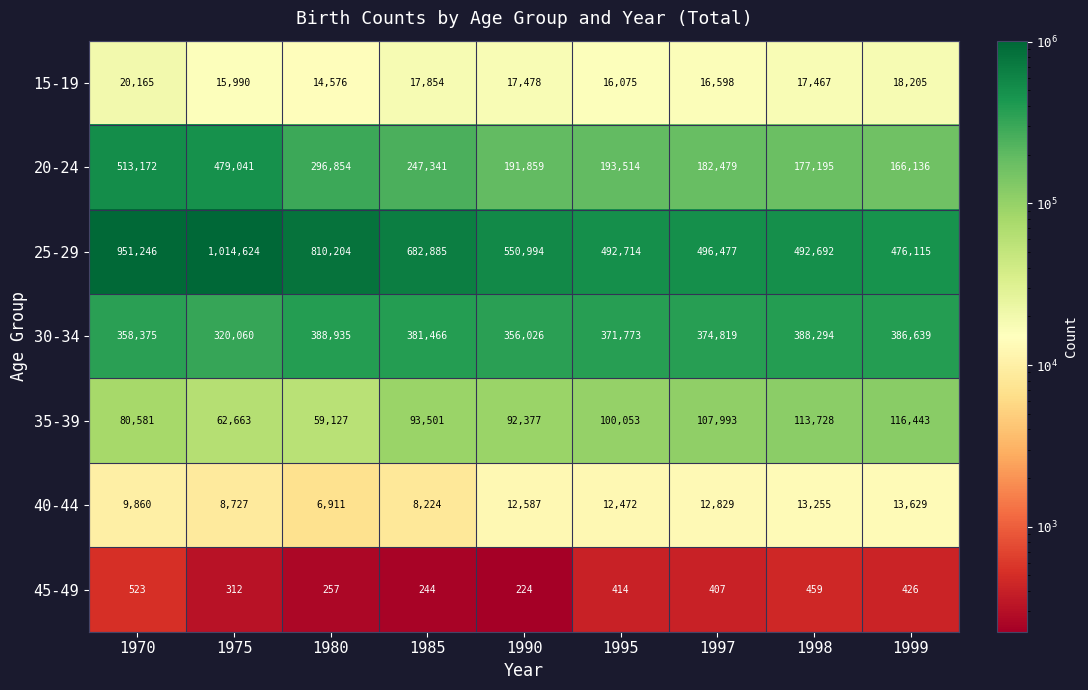

True or false: 45-49 has a value of 523 at 1970.

True